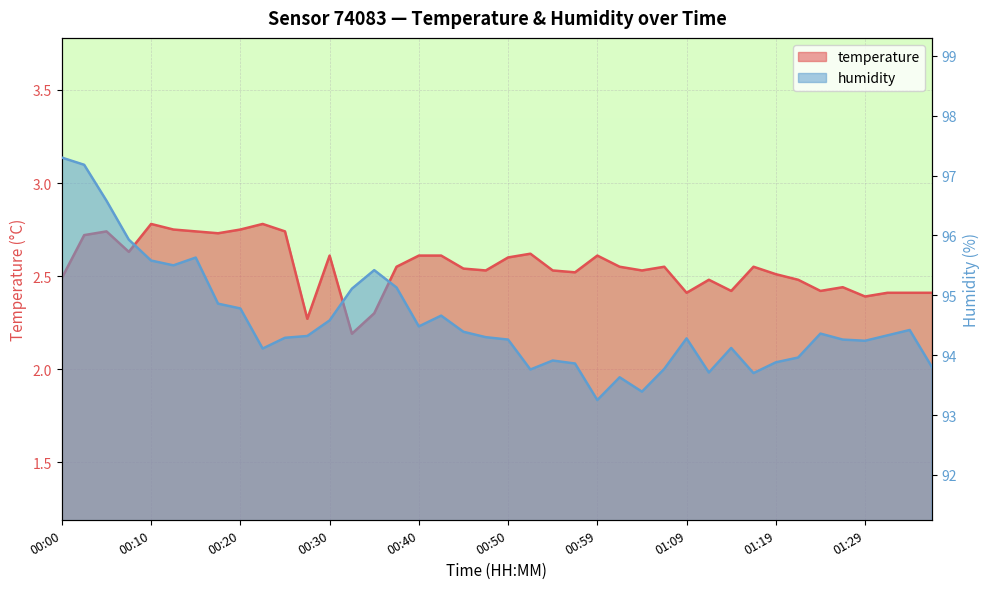

Does the chart display data point markers on the line(s)?

No